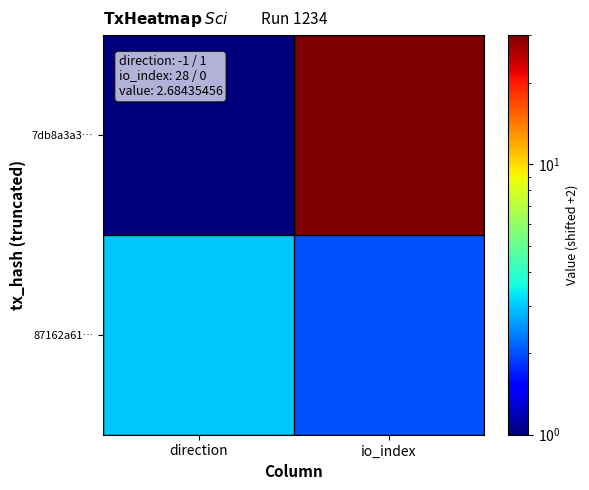

How many distinct data groups are displayed?

2